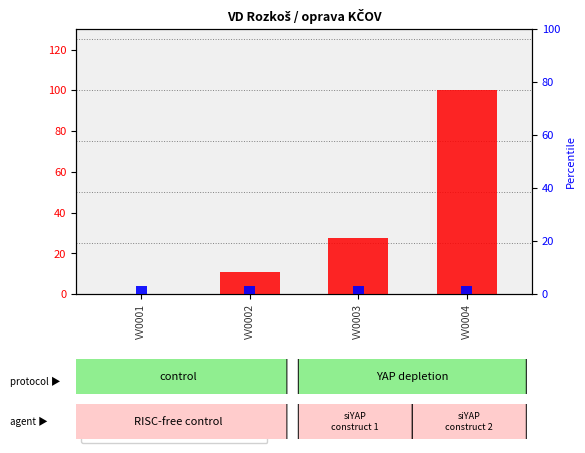

Which series has the largest total across all categories?

transformed count